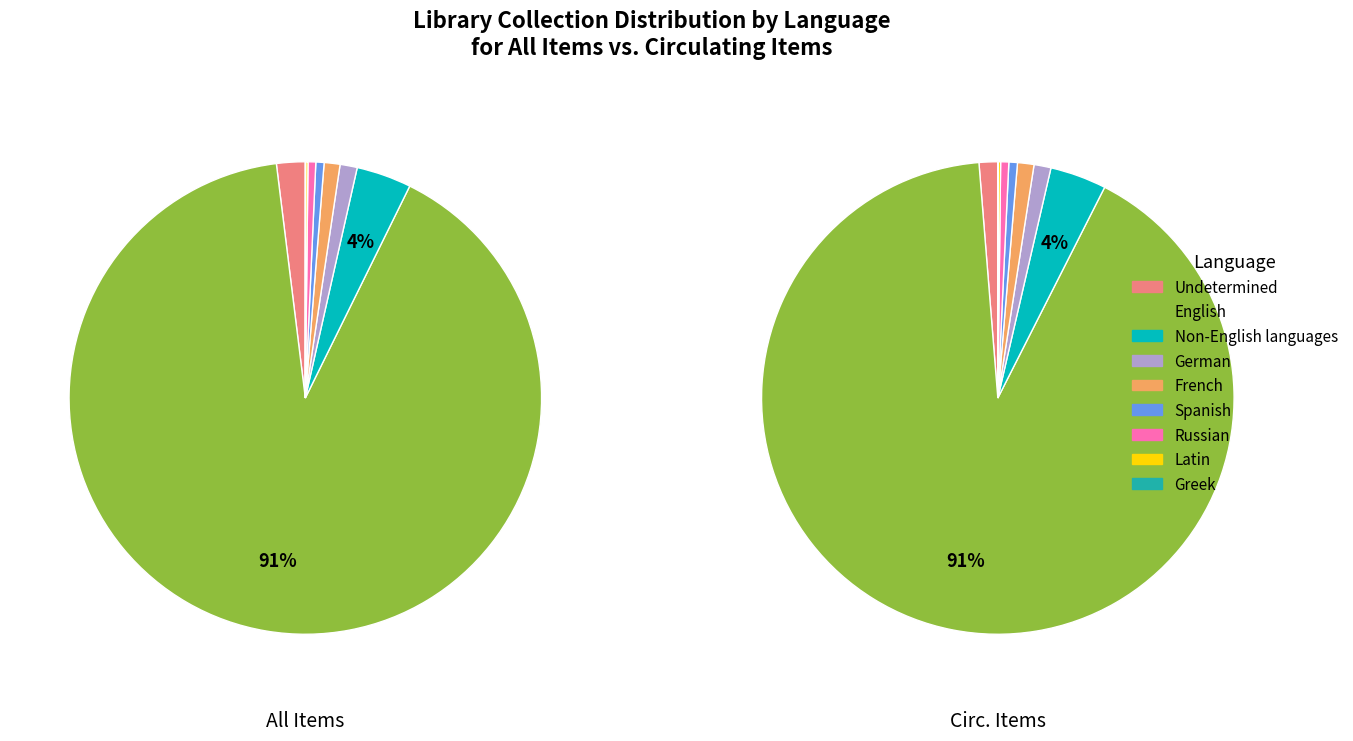

Count the number of slices in the pie.

9